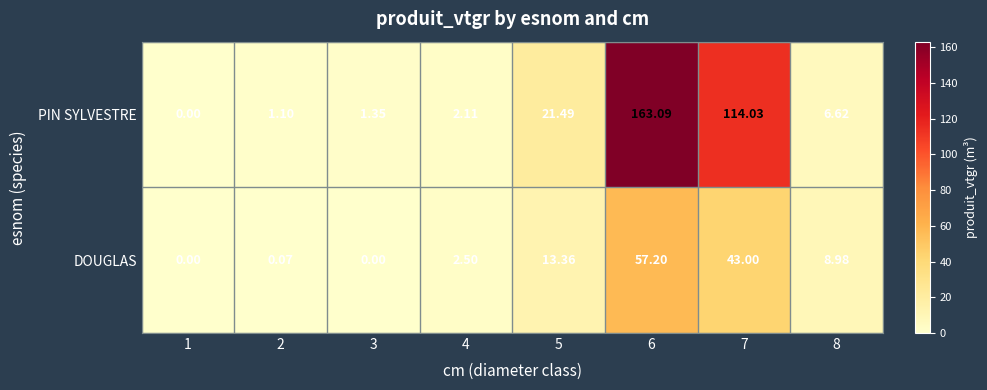

How many categories are shown in the chart?

8